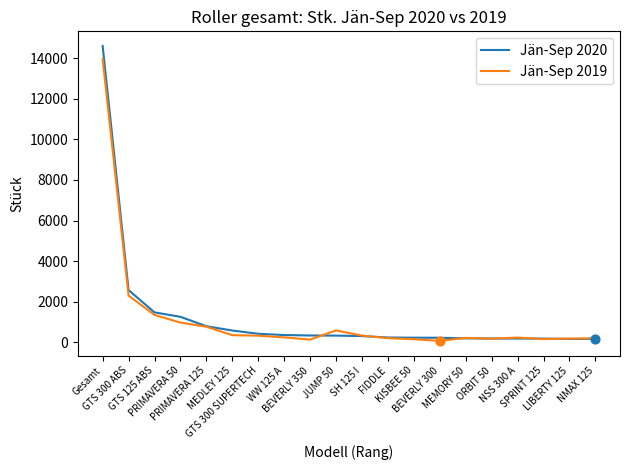

At which category is the sum across all series the highest?

Gesamt